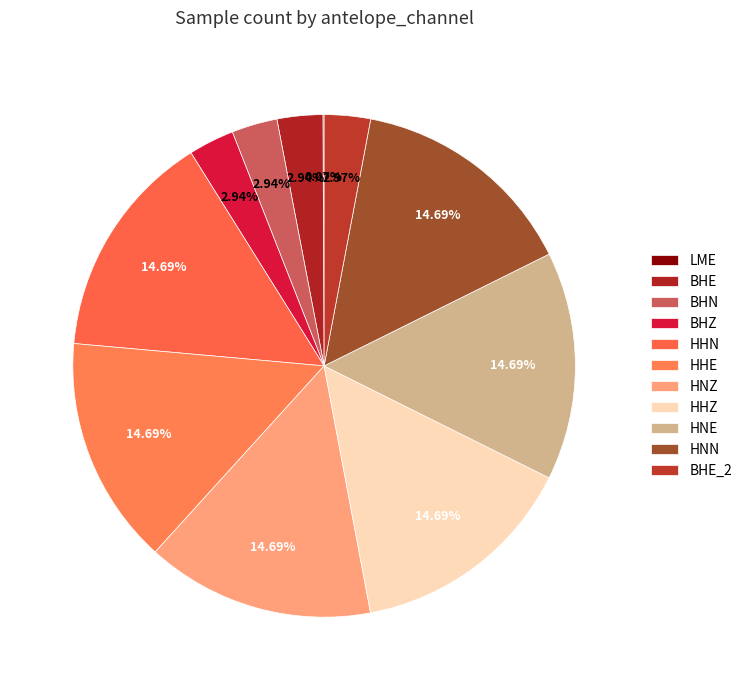

The HNZ slice represents 7% of the pie. True or false?

False